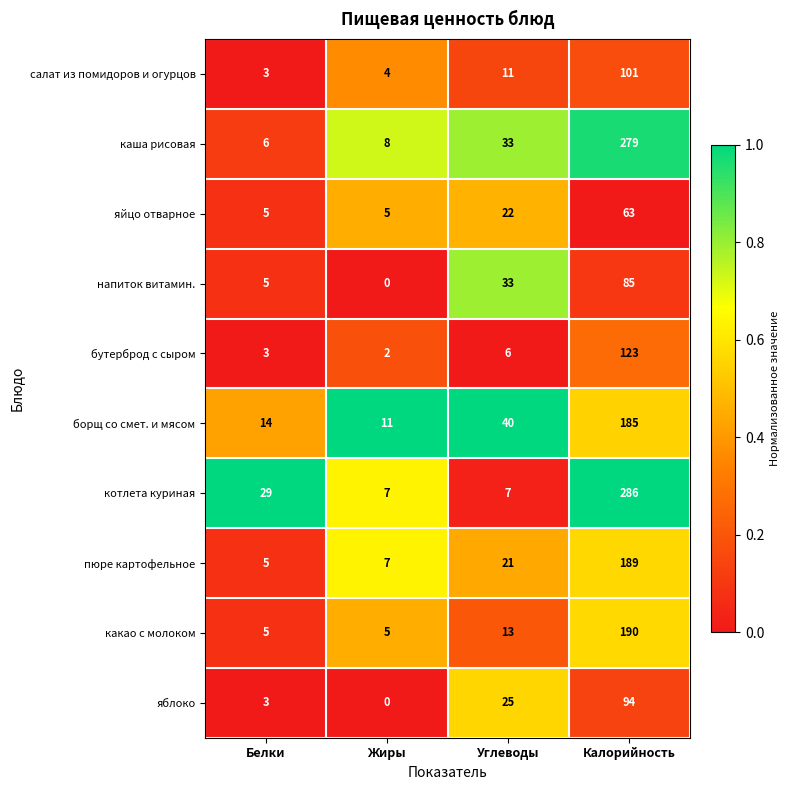

What is the difference between the яйцо отварное values at Углеводы and Белки?

17